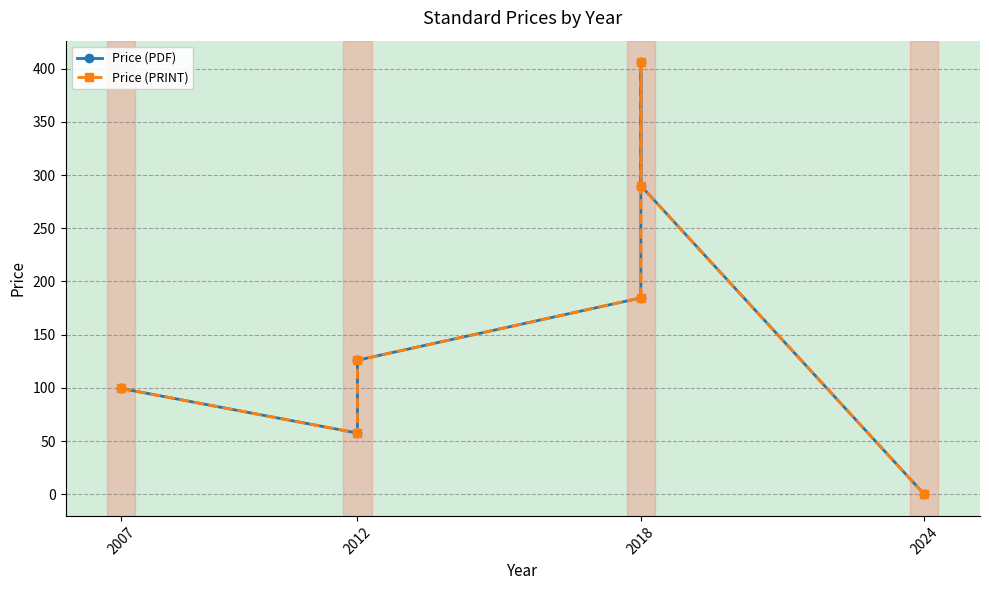

Which series has the widest spread of values?

Price (PDF)